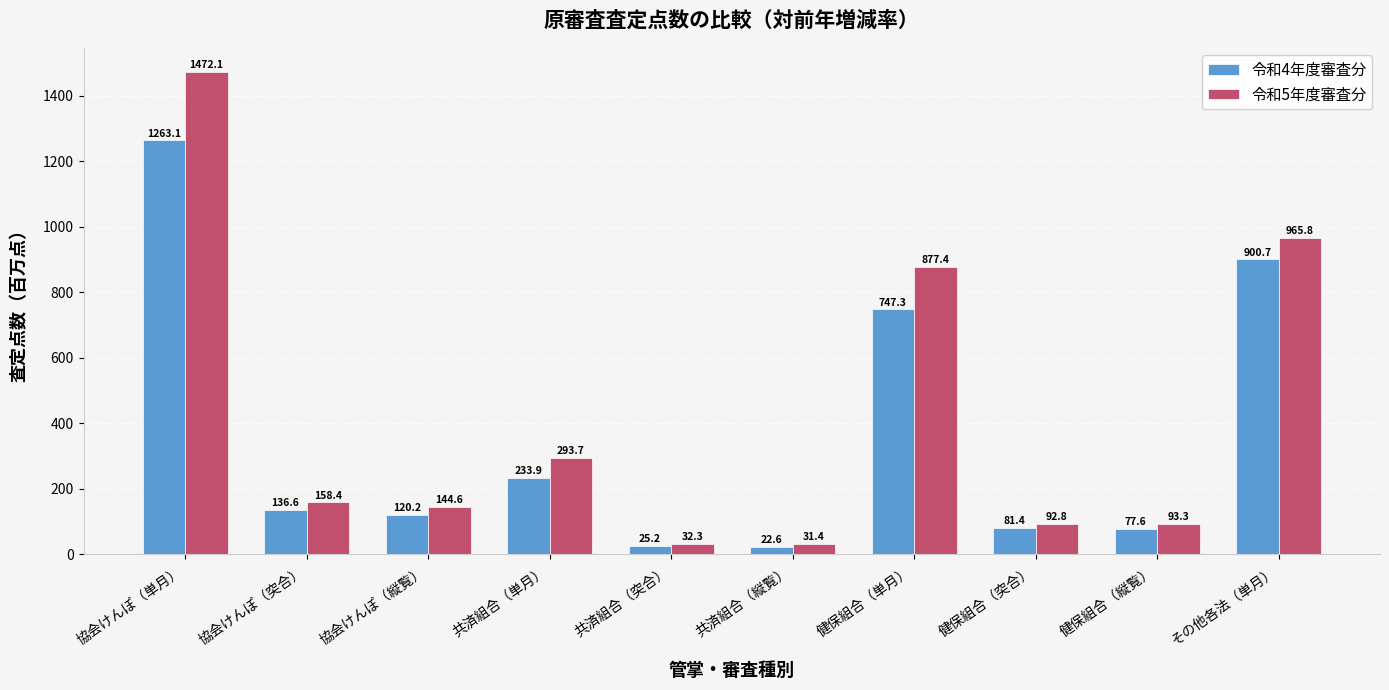

At how many categories does at least one series exceed 1402?

1